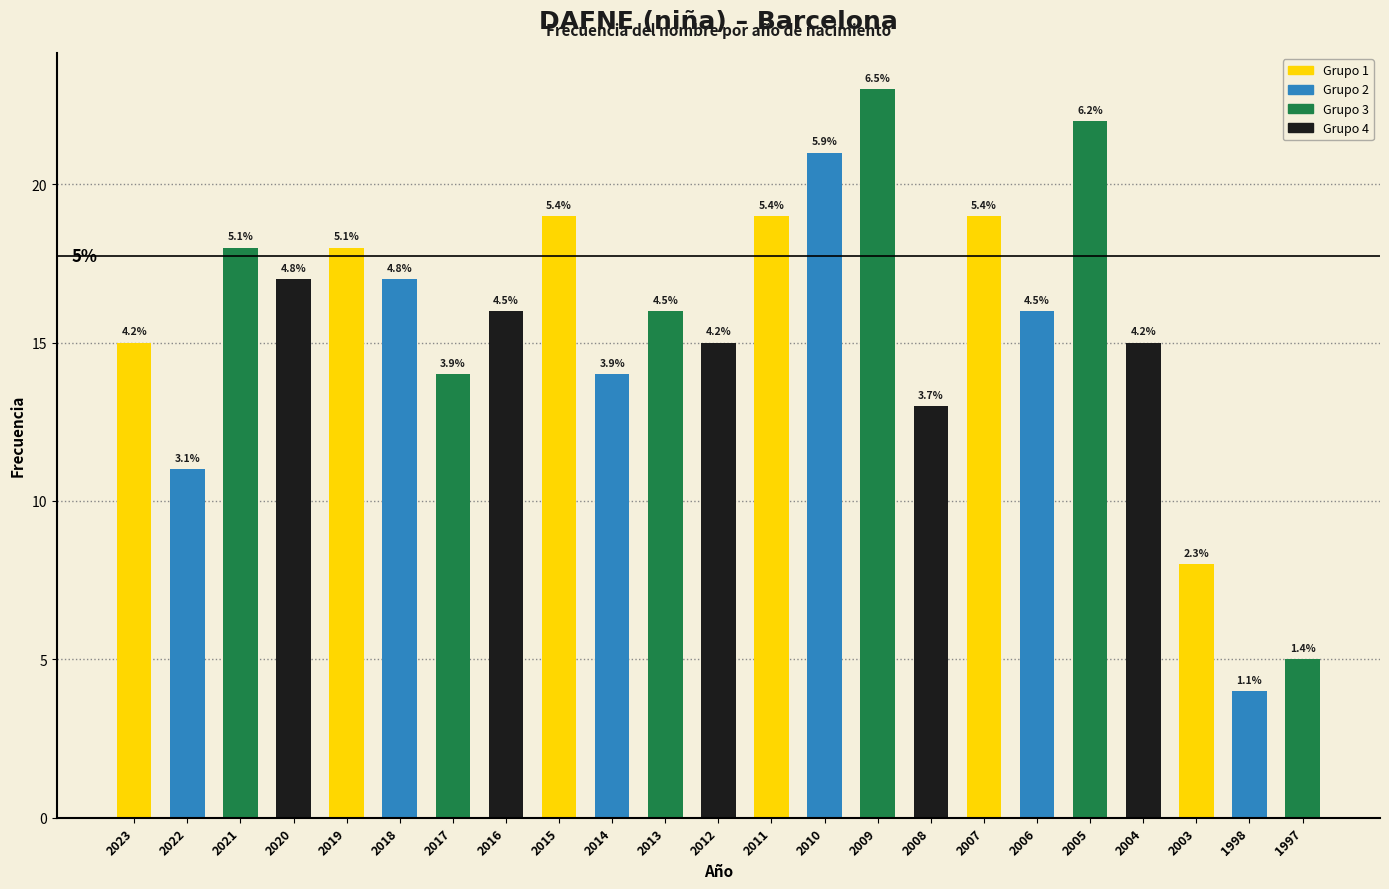

How many bars are there in total?

23